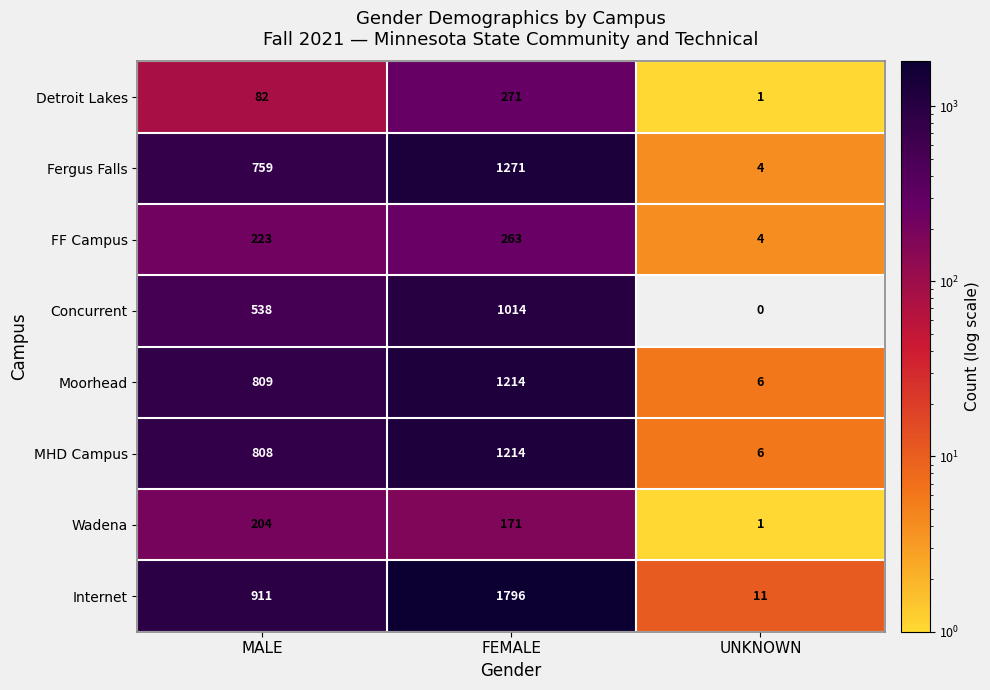

The MHD Campus series shows 1450 at MALE. True or false?

False